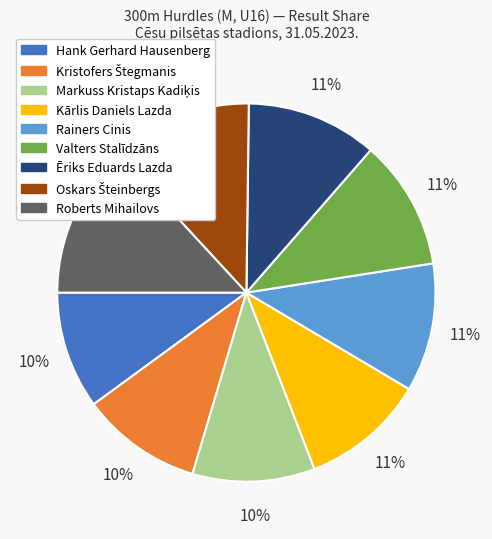

To the nearest percent, what is the average slice percentage?

11%